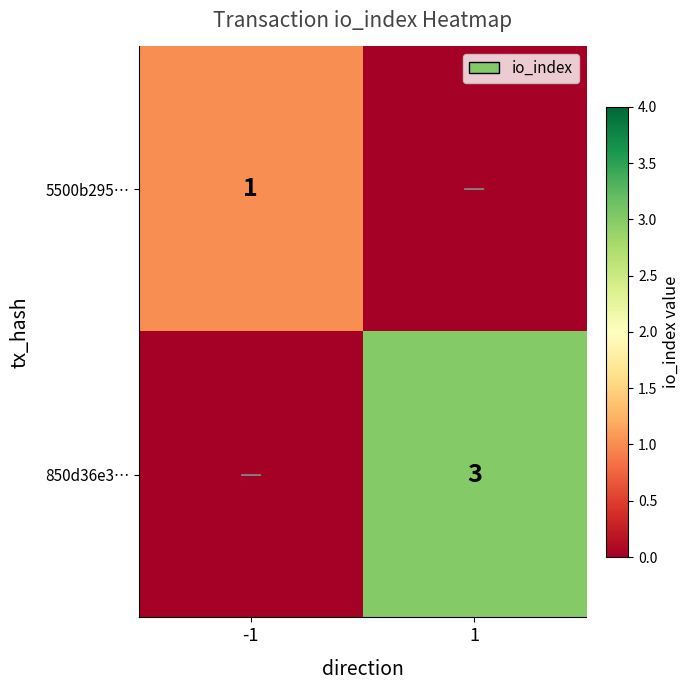

True or false: 850d36e3… has a value of 3 at 1.

True